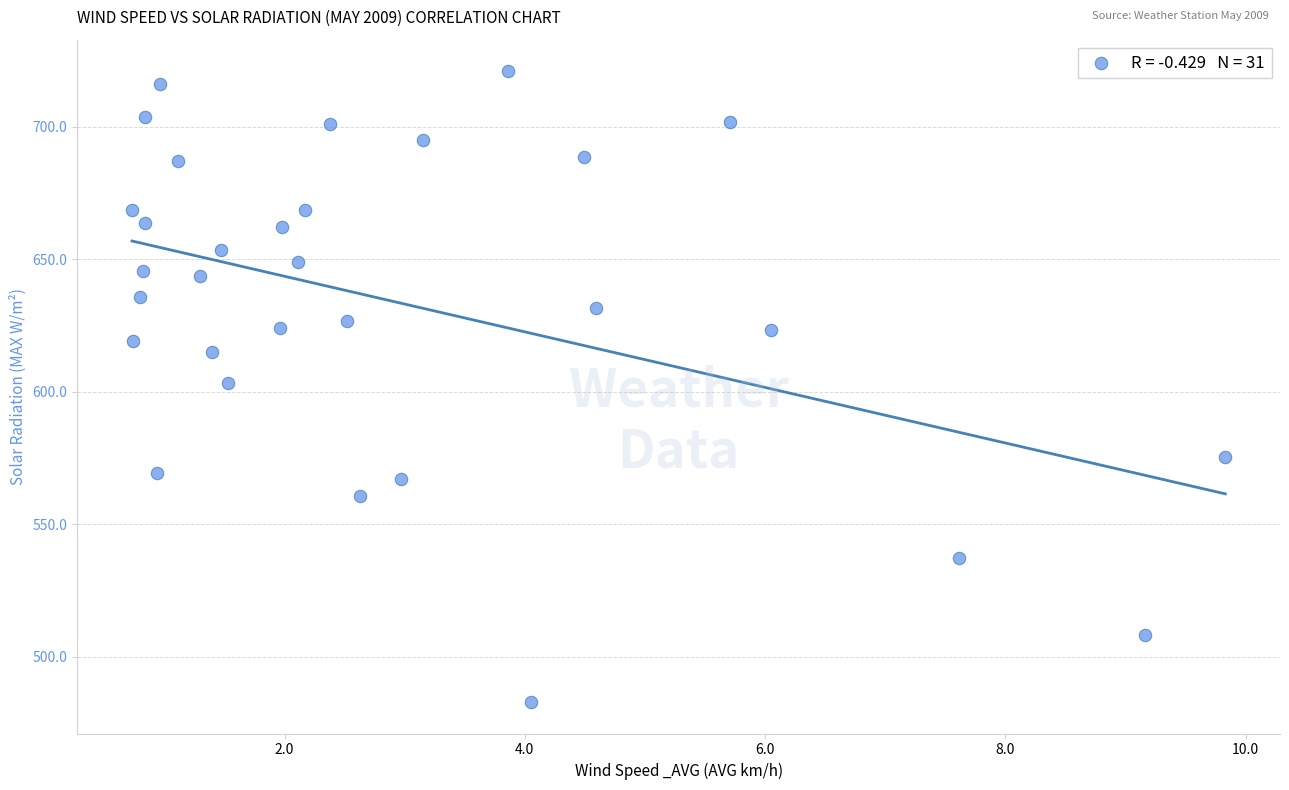

What is the range of X values (max minus min)?

9.1